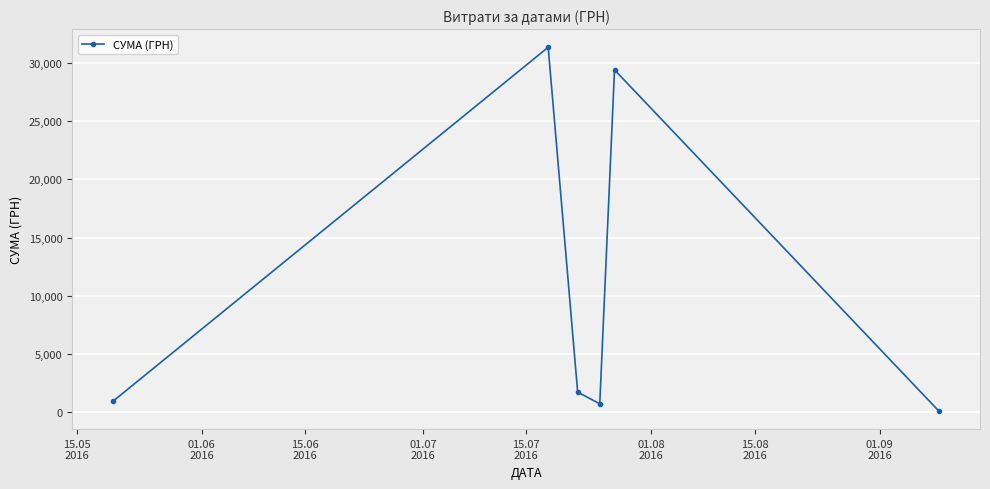

How many interior local peaks (higher than both neighbors) does the data have?

2